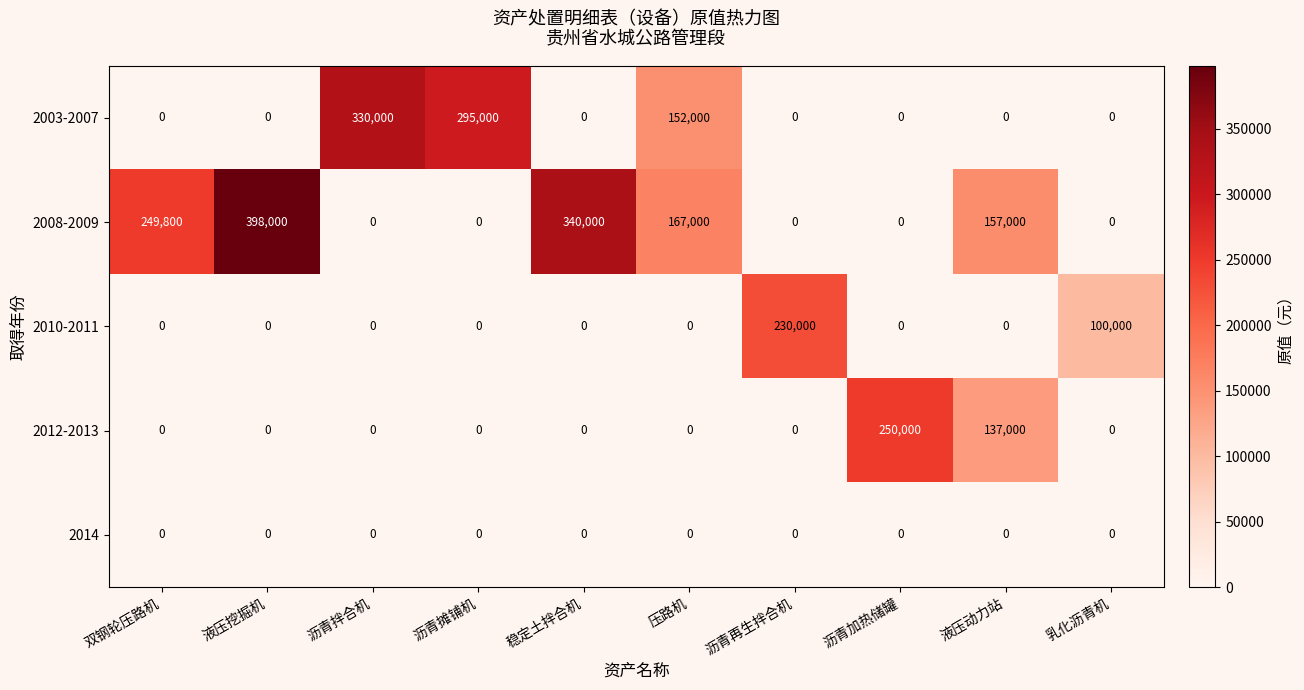

Count the number of categories in the chart.

10